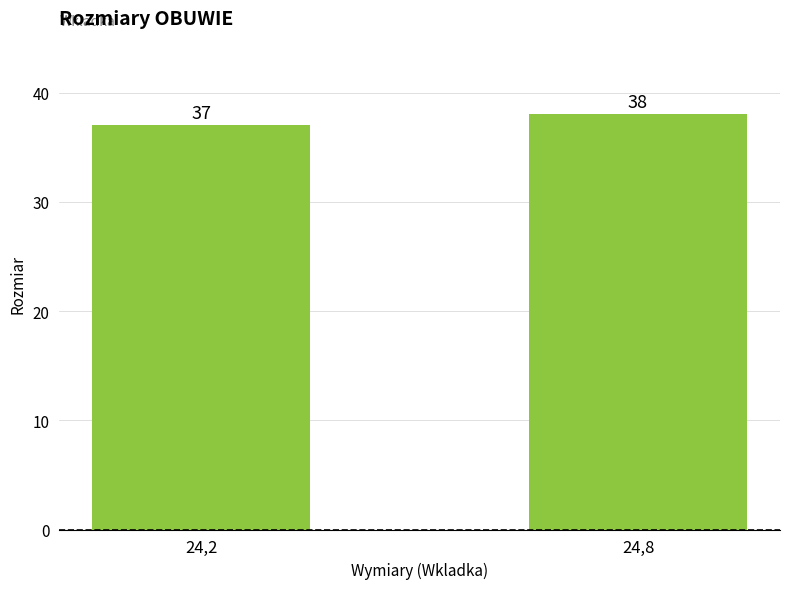

What is the sum of the values at 24,8 and 24,2?

75